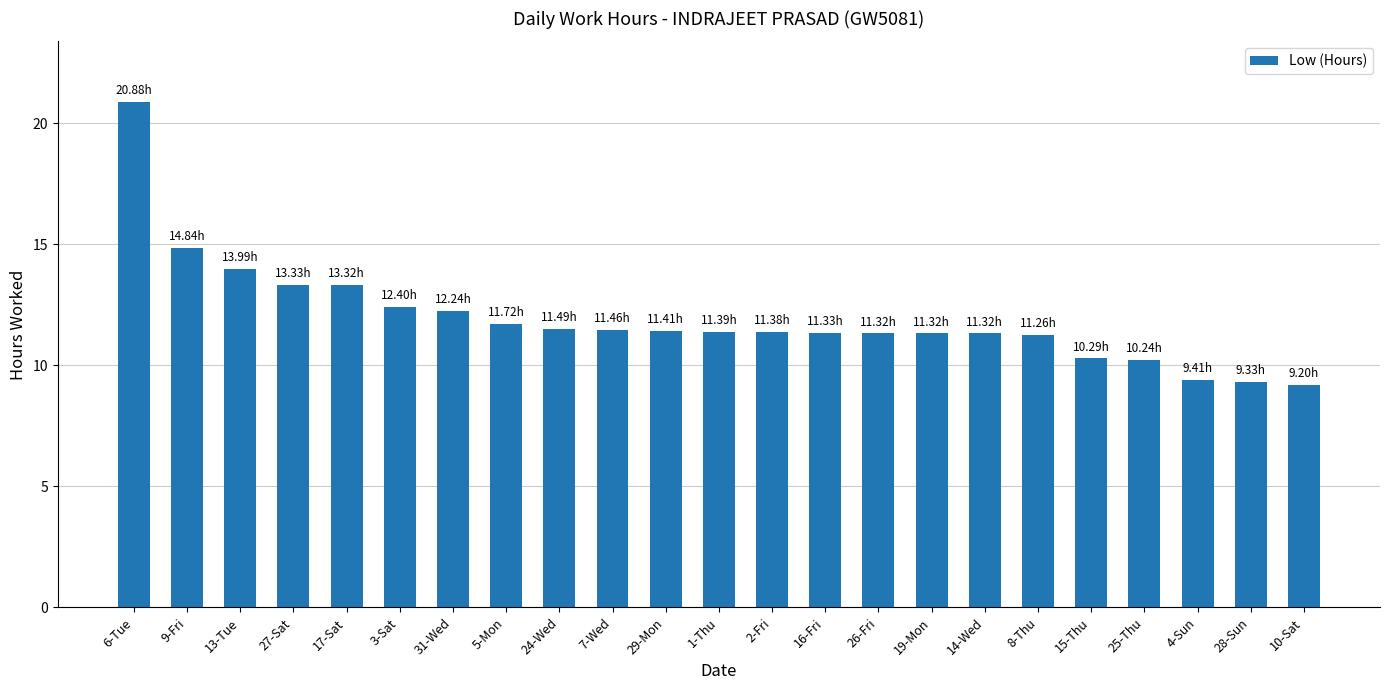

Approximately how many times larger is the value at 4-Sun compared to 13-Tue?

0.7